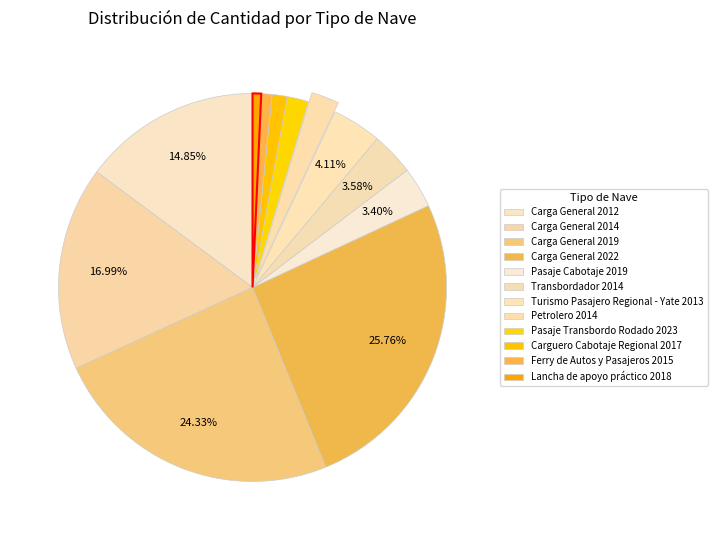

Rank the categories by value from lowest to highest.

Lancha de apoyo práctico 2018, Ferry de Autos y Pasajeros 2015, Carguero Cabotaje Regional 2017, Pasaje Transbordo Rodado 2023, Petrolero 2014, Pasaje Cabotaje 2019, Transbordador 2014, Turismo Pasajero Regional - Yate 2013, Carga General 2012, Carga General 2014, Carga General 2019, Carga General 2022